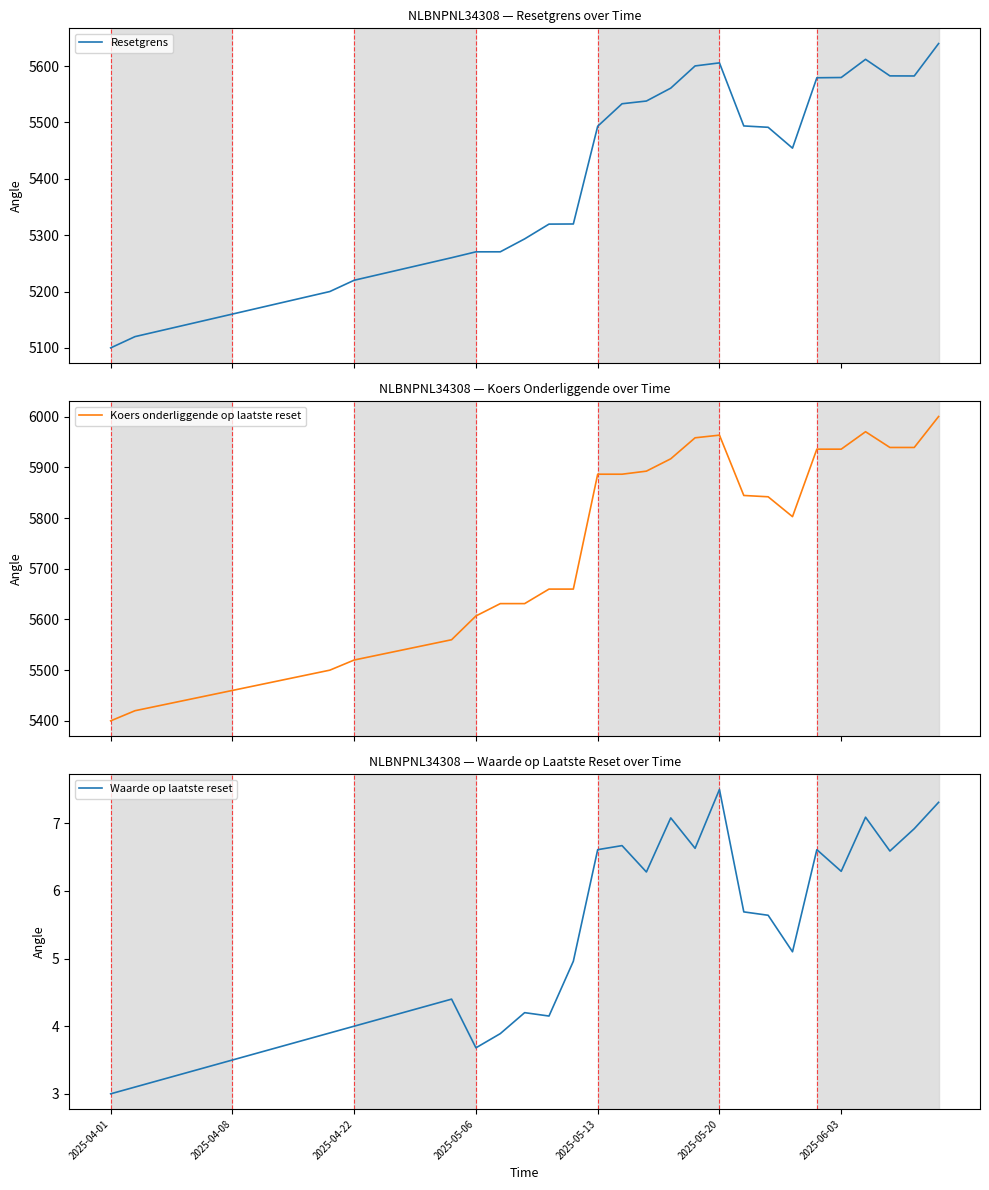

Which label corresponds to the smallest value in the chart?

2025-04-01